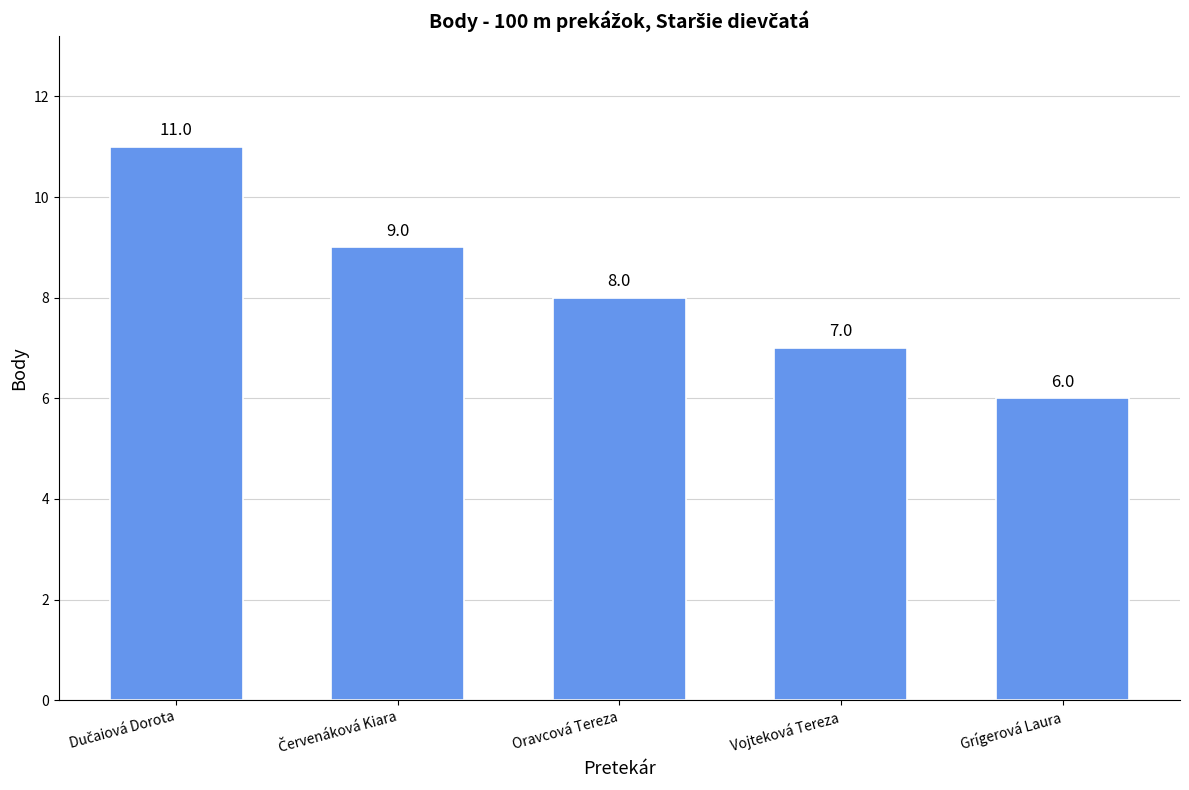

Count the number of data series in this chart.

1